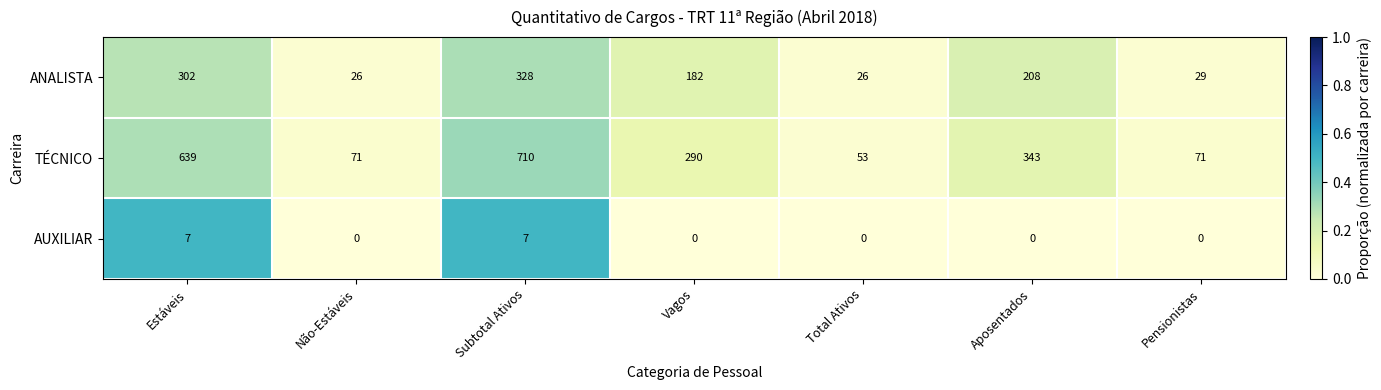

What is the difference between the maximum and minimum values in the TÉCNICO series?

657